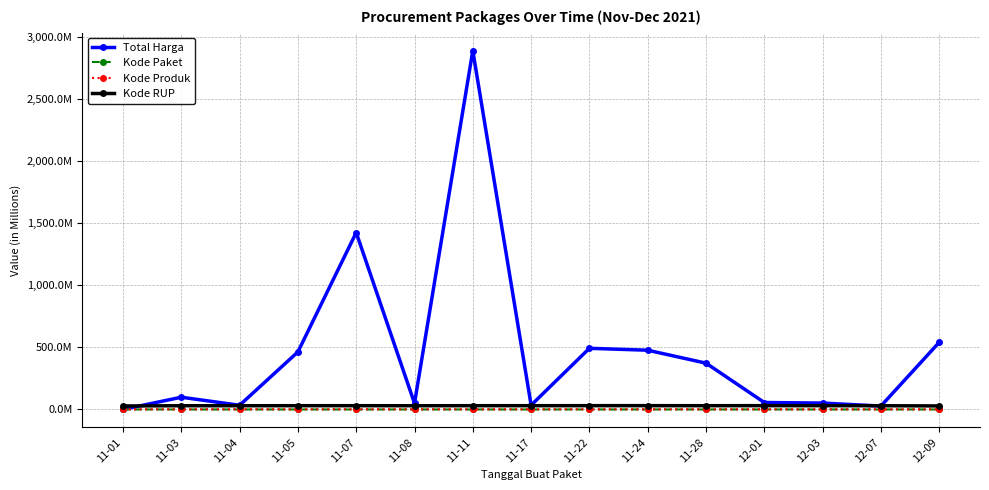

What is the maximum value for Kode Produk?

1.5